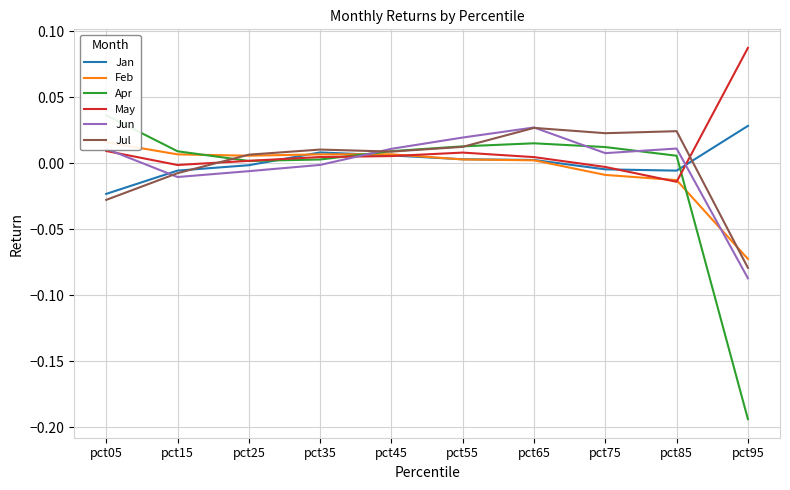

How many times do Jan and Apr cross each other?

3